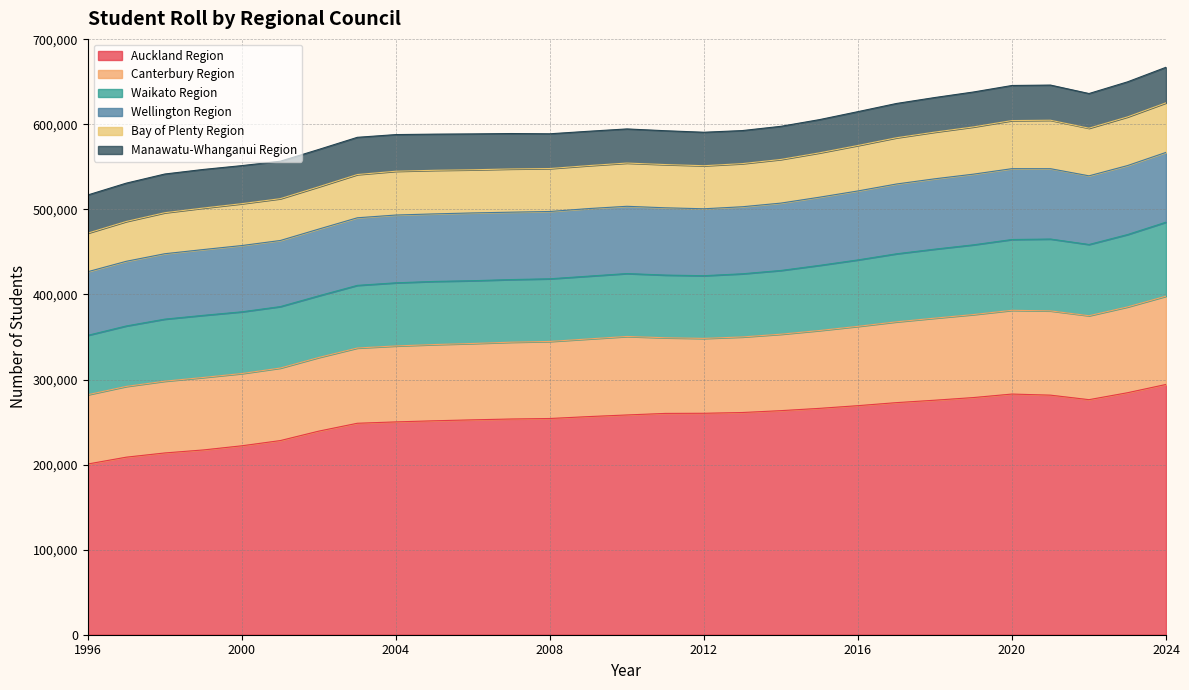

Rank the categories by Wellington Region value from lowest to highest.

1996, 1997, 1998, 1999, 2001, 2000, 2002, 2012, 2013, 2010, 2011, 2008, 2014, 2007, 2005, 2009, 2003, 2006, 2004, 2015, 2022, 2016, 2023, 2017, 2024, 2021, 2018, 2019, 2020